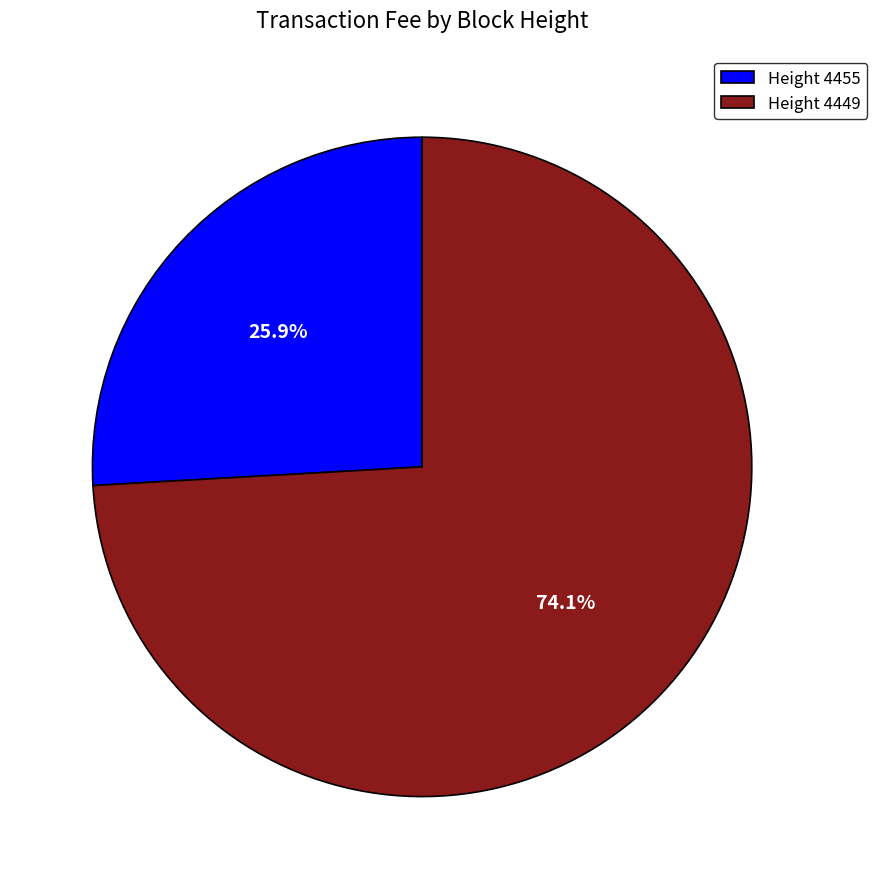

To the nearest percent, what is the difference between the largest and smallest slice percentages?

48%